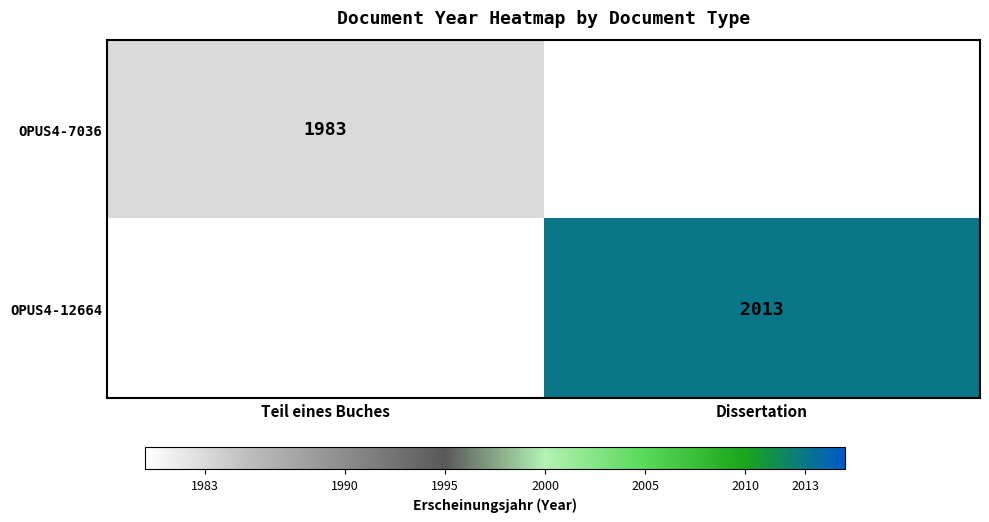

True or false: OPUS4-12664 has a value of 793 at Dissertation.

False